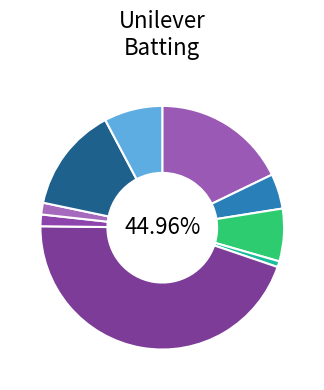

Rank the categories by value from lowest to highest.

Rajika, Mihir, Karan, Chiradeep, Aditya D, Deepak, Jacob, Nimesh, Arindam